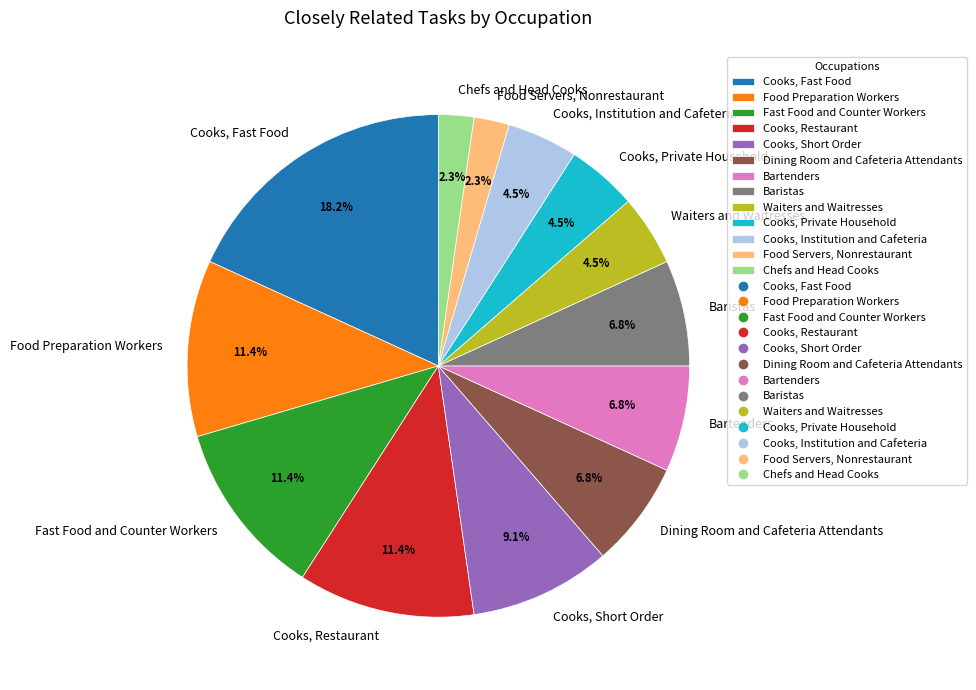

Which slice is the largest?

Cooks, Fast Food